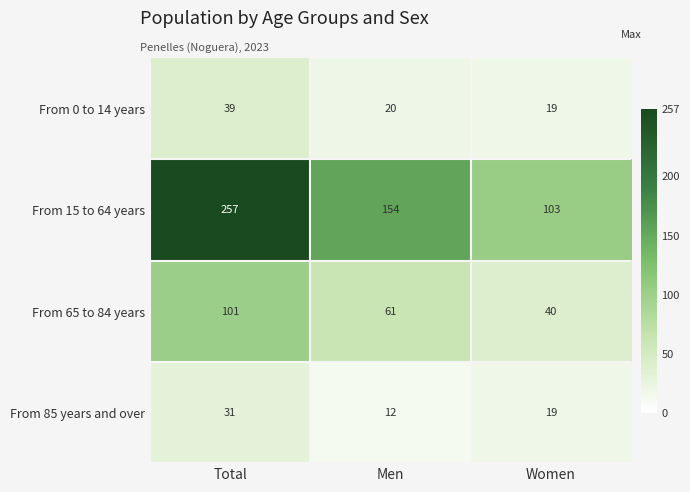

What is the spread (max minus min) of values at Total?

226